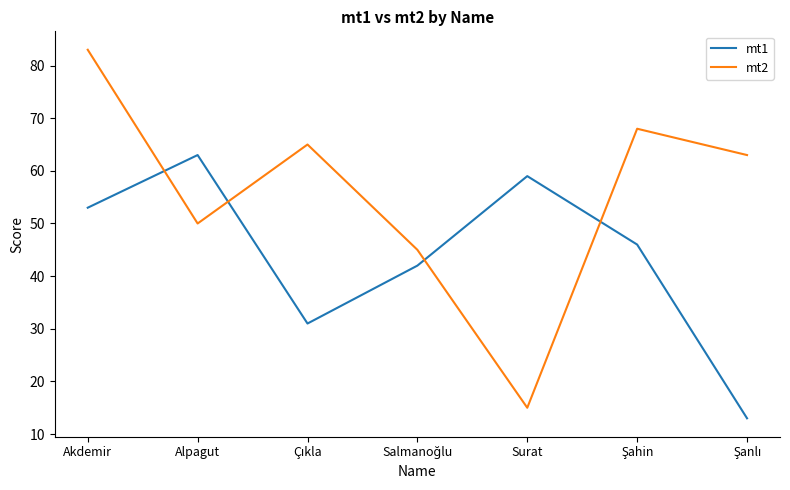

What position from the left is Alpagut?

2